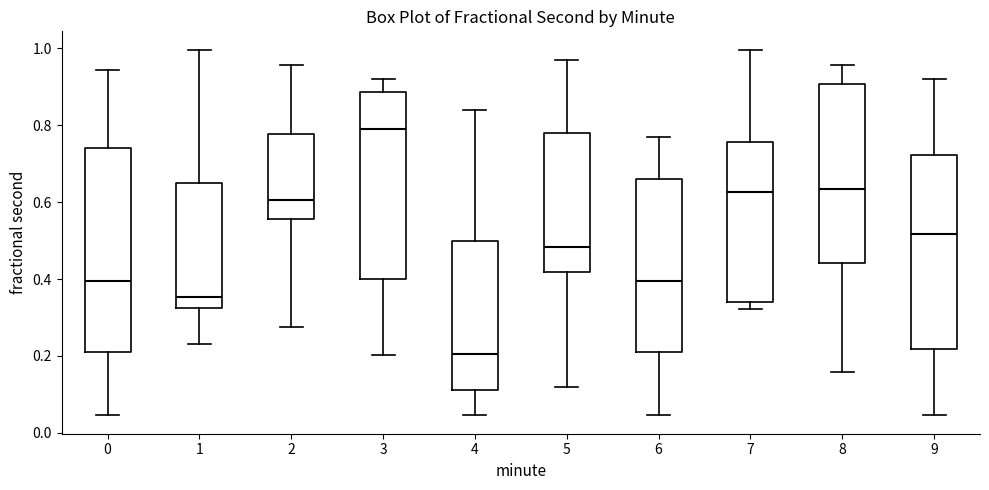

Which box has the highest median line?

3